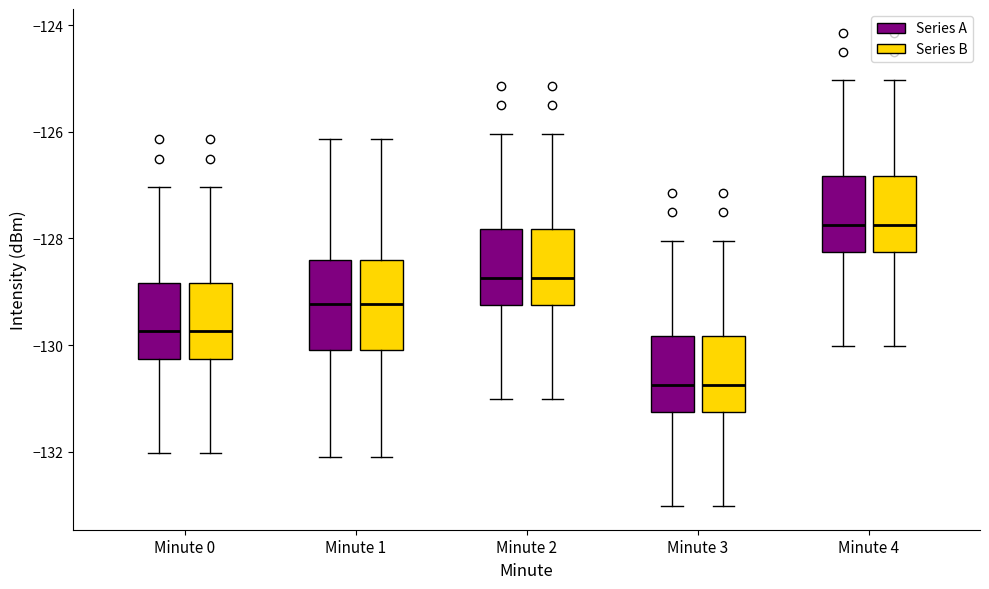

Reading left to right, transcribe this box plot: for each box, give where its median line is, the range the box spans, and where its two whiskers end, as read against the y-axis. The values are not printed on the chart, so give them approximately, as read against the axis.

Minute 0 (Series A): median -129.8, box -130.2 to -128.8, whiskers -132.0 to -127.0
Minute 0 (Series B): median -129.8, box -130.2 to -128.8, whiskers -132.0 to -127.0
Minute 1 (Series A): median -129.2, box -130.0 to -128.4, whiskers -132.0 to -126.2
Minute 1 (Series B): median -129.2, box -130.0 to -128.4, whiskers -132.0 to -126.2
Minute 2 (Series A): median -128.8, box -129.2 to -127.8, whiskers -131.0 to -126.0
Minute 2 (Series B): median -128.8, box -129.2 to -127.8, whiskers -131.0 to -126.0
Minute 3 (Series A): median -130.8, box -131.2 to -129.8, whiskers -133.0 to -128.0
Minute 3 (Series B): median -130.8, box -131.2 to -129.8, whiskers -133.0 to -128.0
Minute 4 (Series A): median -127.8, box -128.2 to -126.8, whiskers -130.0 to -125.0
Minute 4 (Series B): median -127.8, box -128.2 to -126.8, whiskers -130.0 to -125.0